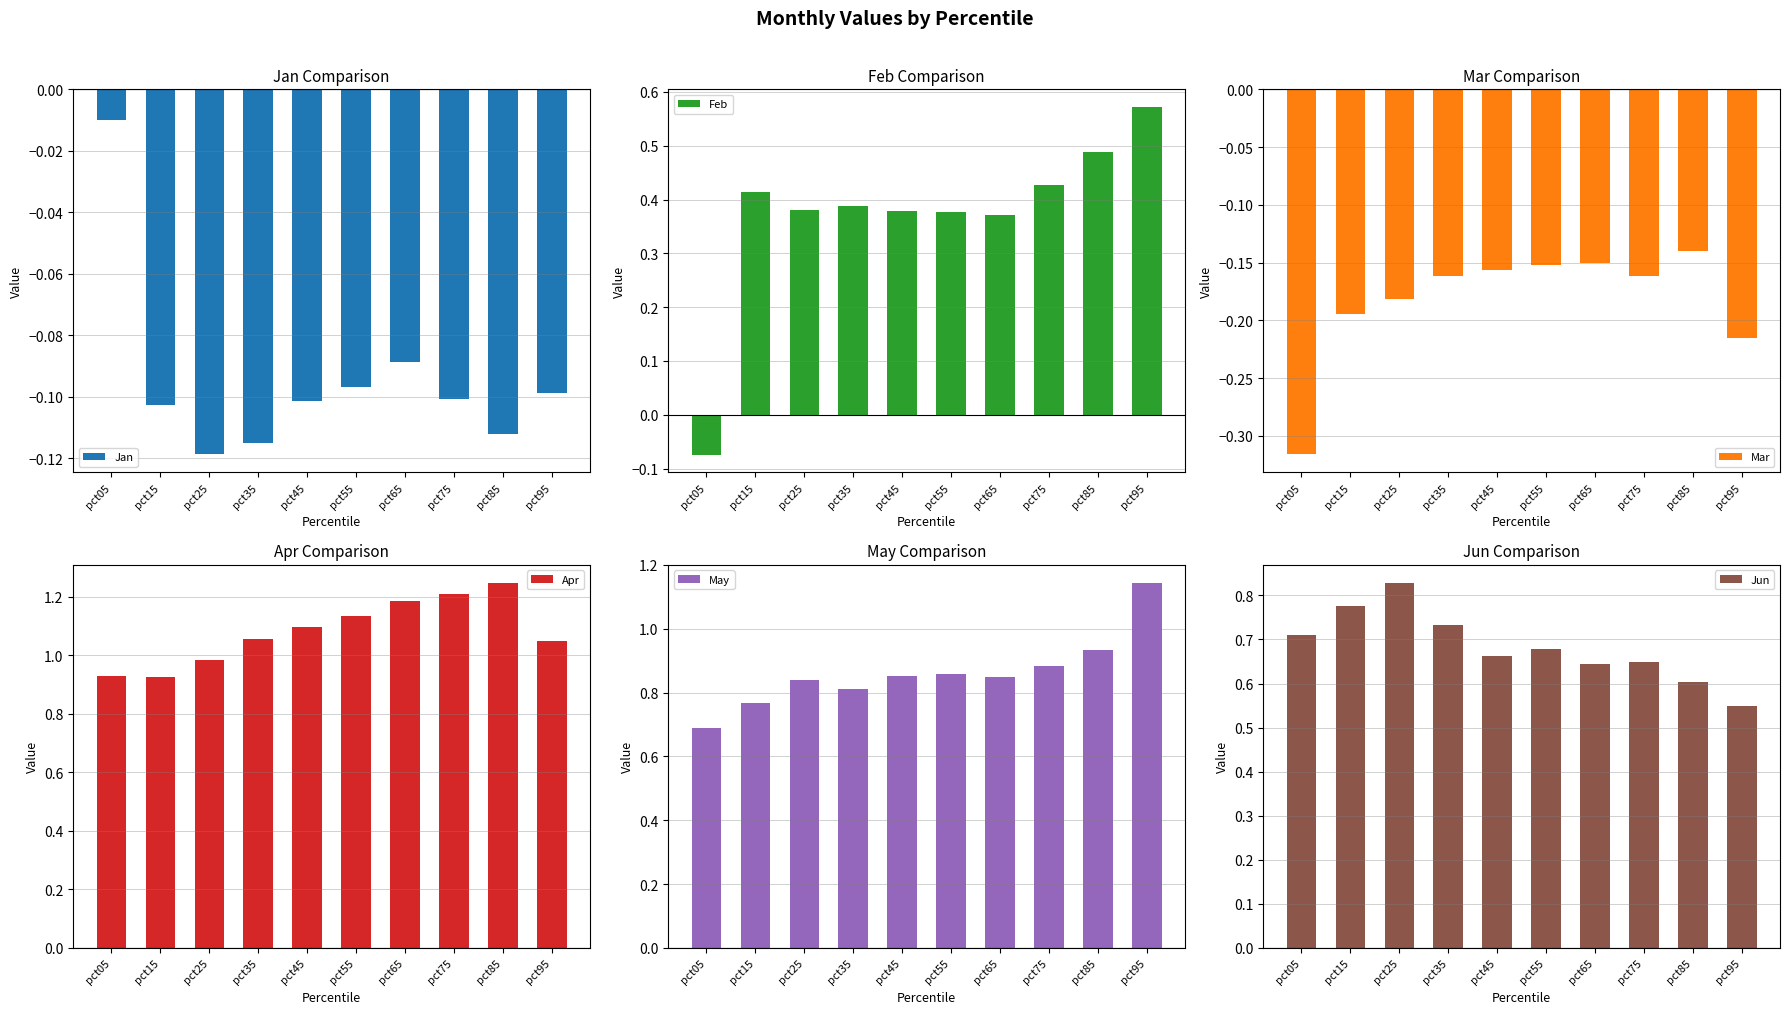

At pct05, list the series in order from smallest to largest.

Mar, Feb, Jan, May, Jun, Apr